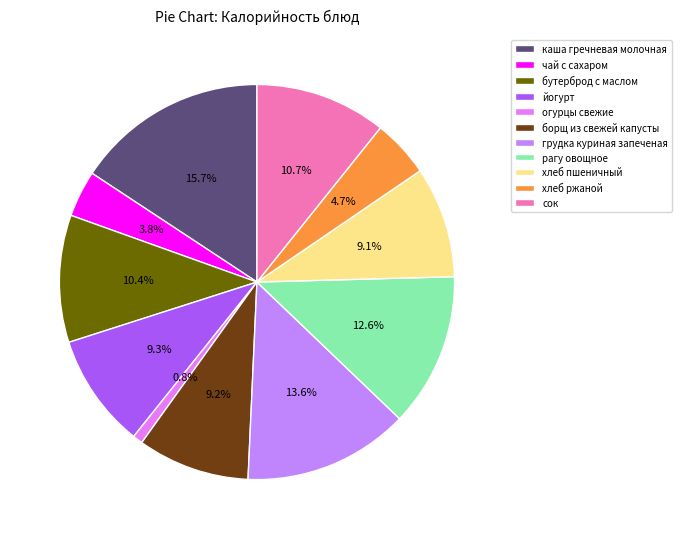

How many segments does this pie chart have?

11